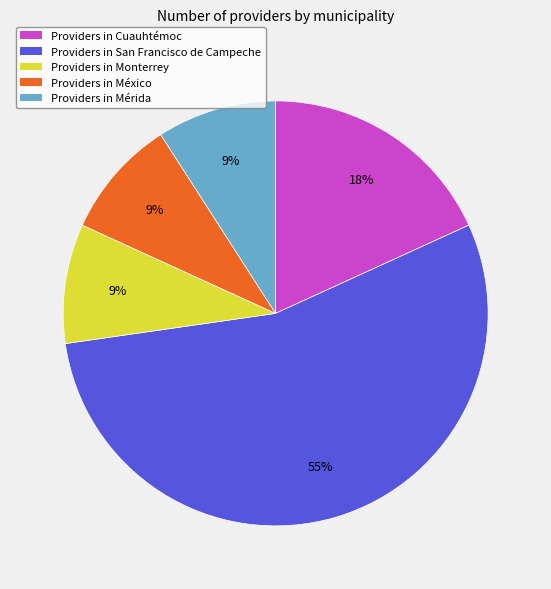

How many slices are in this pie chart?

5